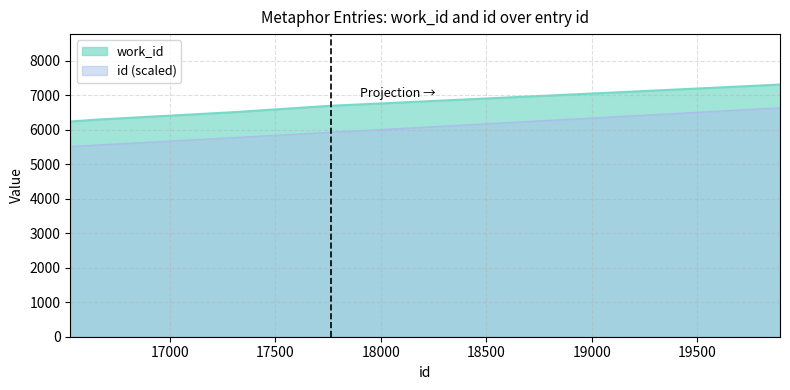

Which category has the highest value across all series?

19893